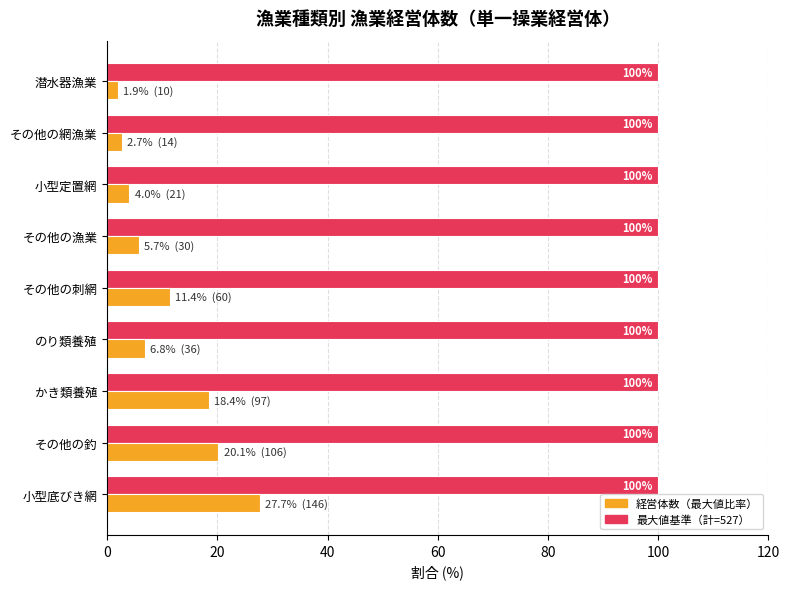

At which category is the sum across all series the highest?

小型底びき網